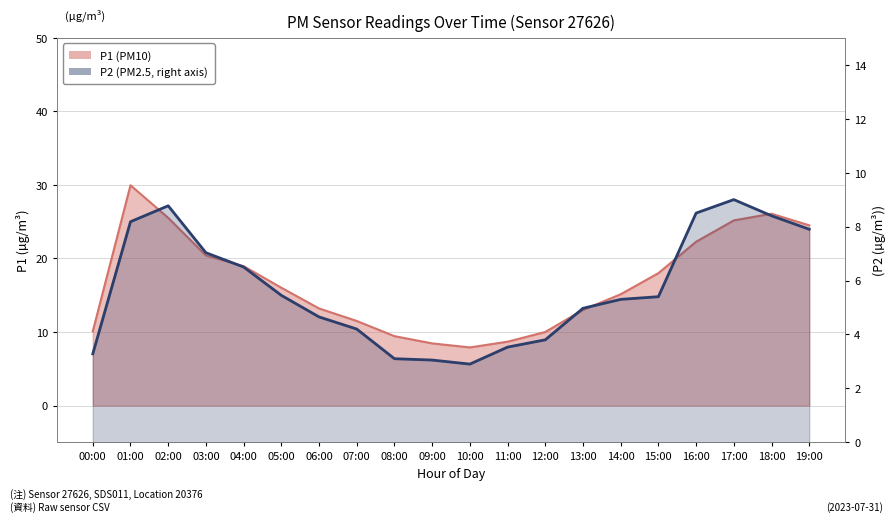

At which category does the chart reach its minimum across all series?

10:00